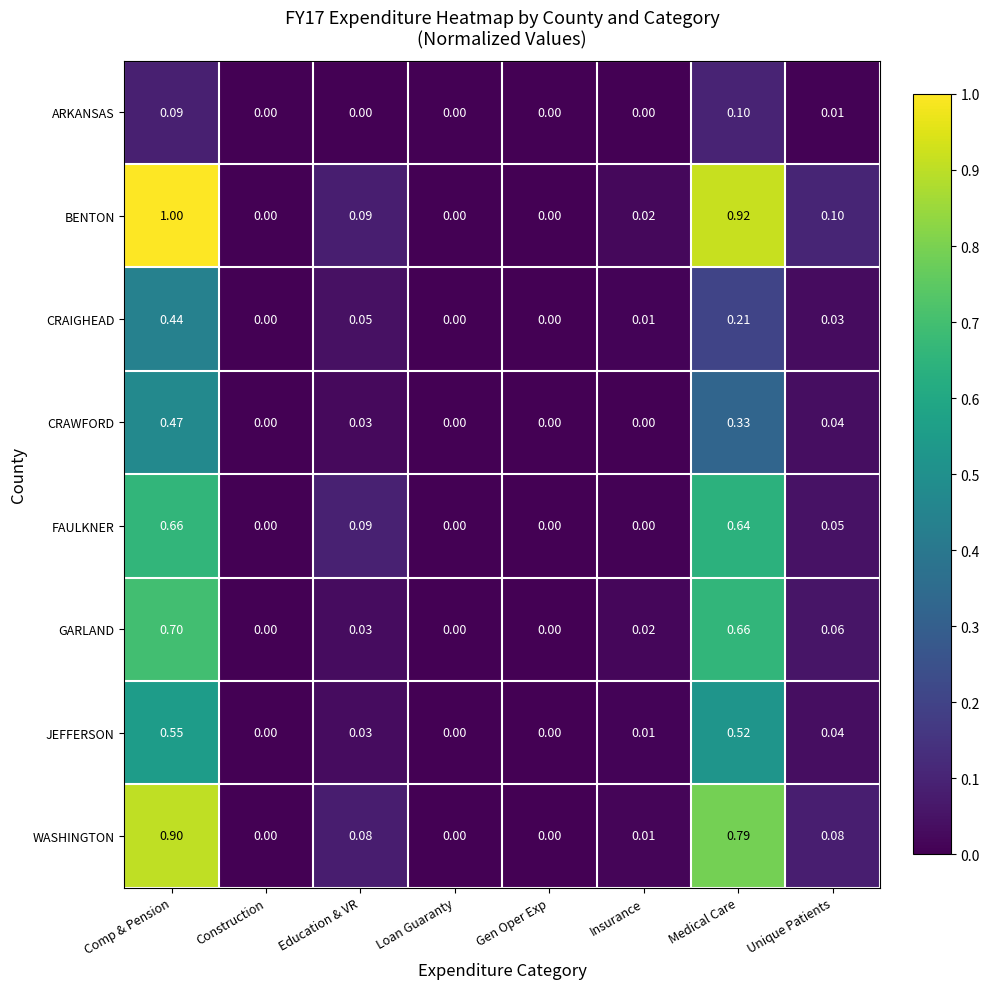

Rank the series at Medical Care from highest to lowest value.

BENTON, WASHINGTON, GARLAND, FAULKNER, JEFFERSON, CRAWFORD, CRAIGHEAD, ARKANSAS